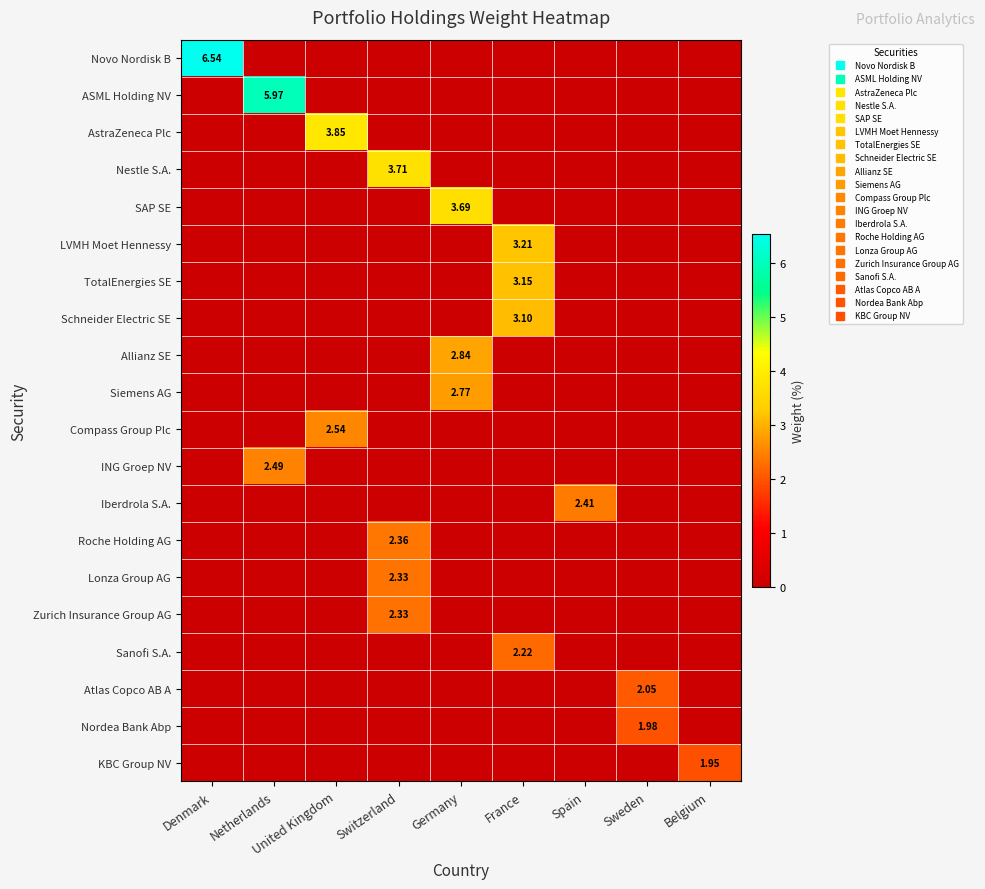

Which series changed the most between Netherlands and France?

row_1